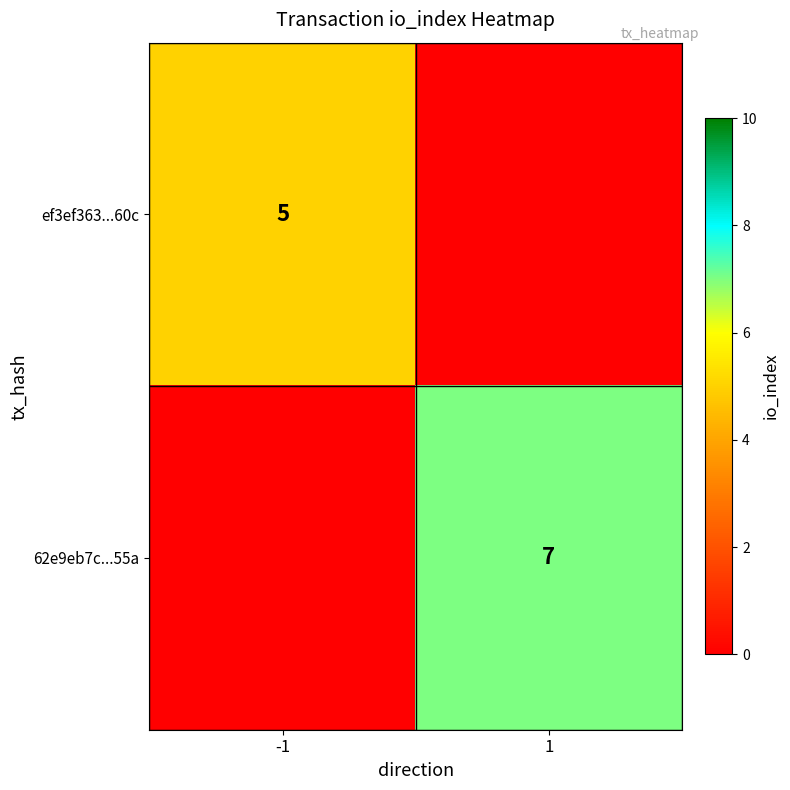

Is it true that 62e9eb7c...55a equals 7 at 1?

True